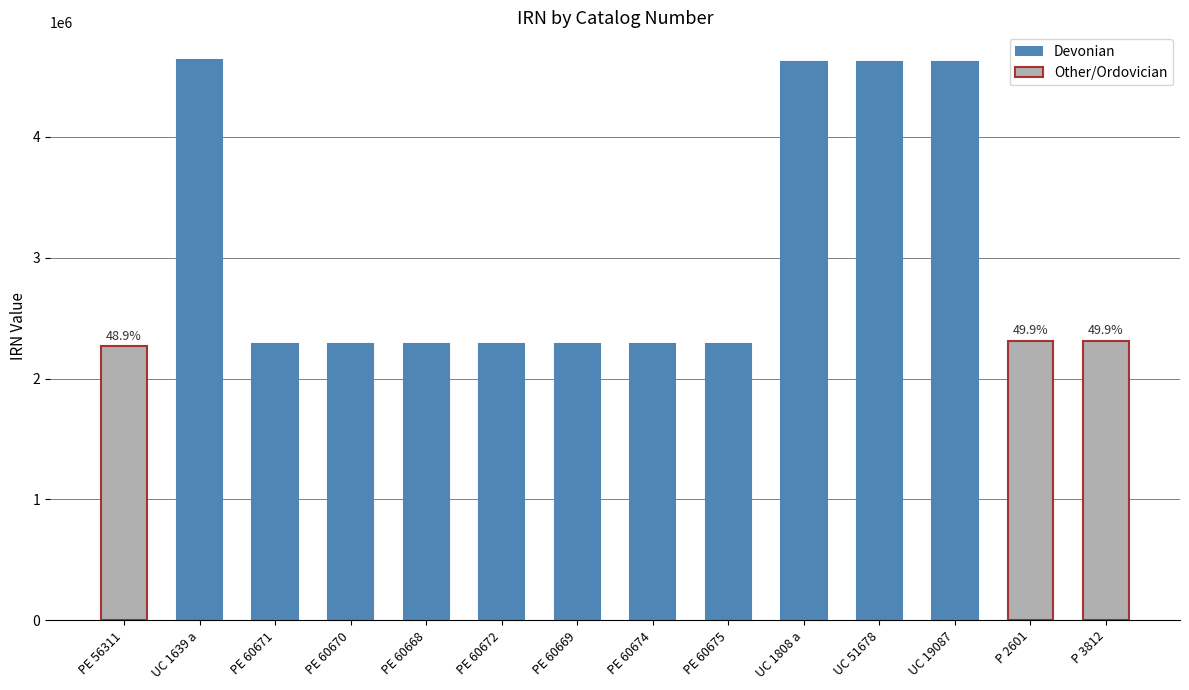

How many bars are there in total?

14